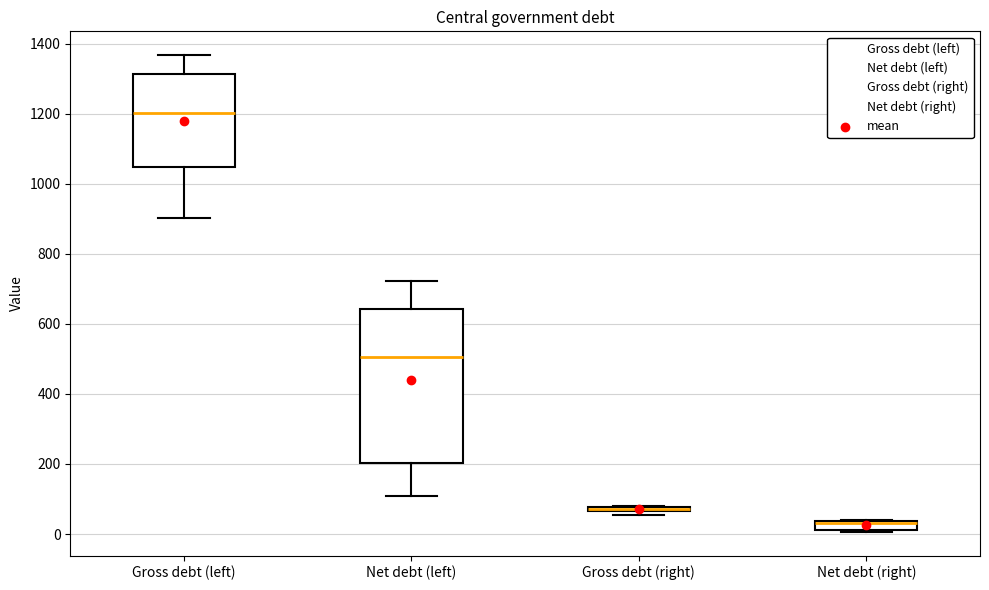

Comparing the boxes themselves (not the whiskers), which one is the tallest?

Net debt (left)